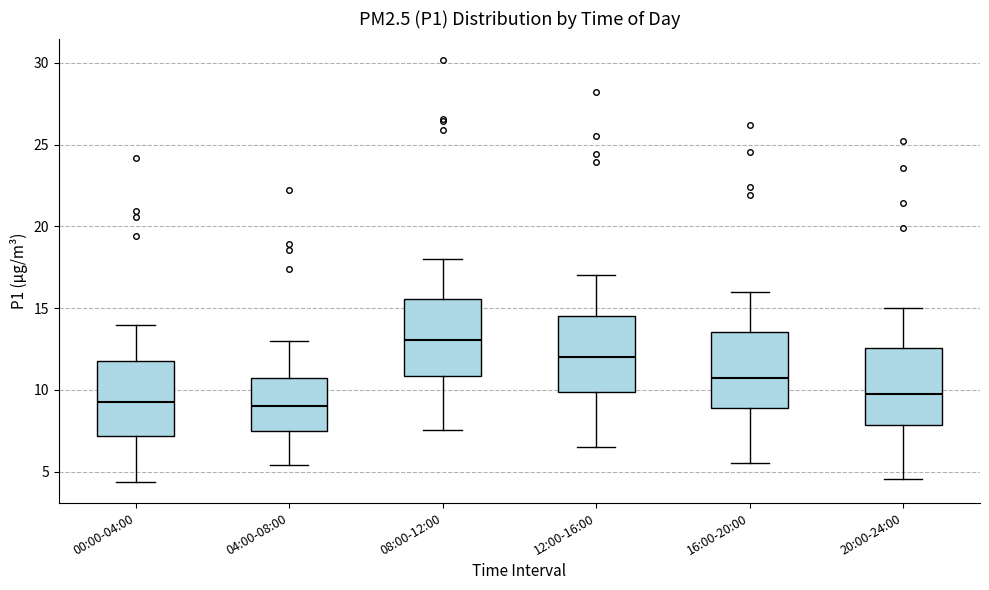

Where does the lower whisker of the box for 00:00-04:00 end on the y-axis? The values are not printed on the chart, so give them approximately, as read against the axis.

4.5